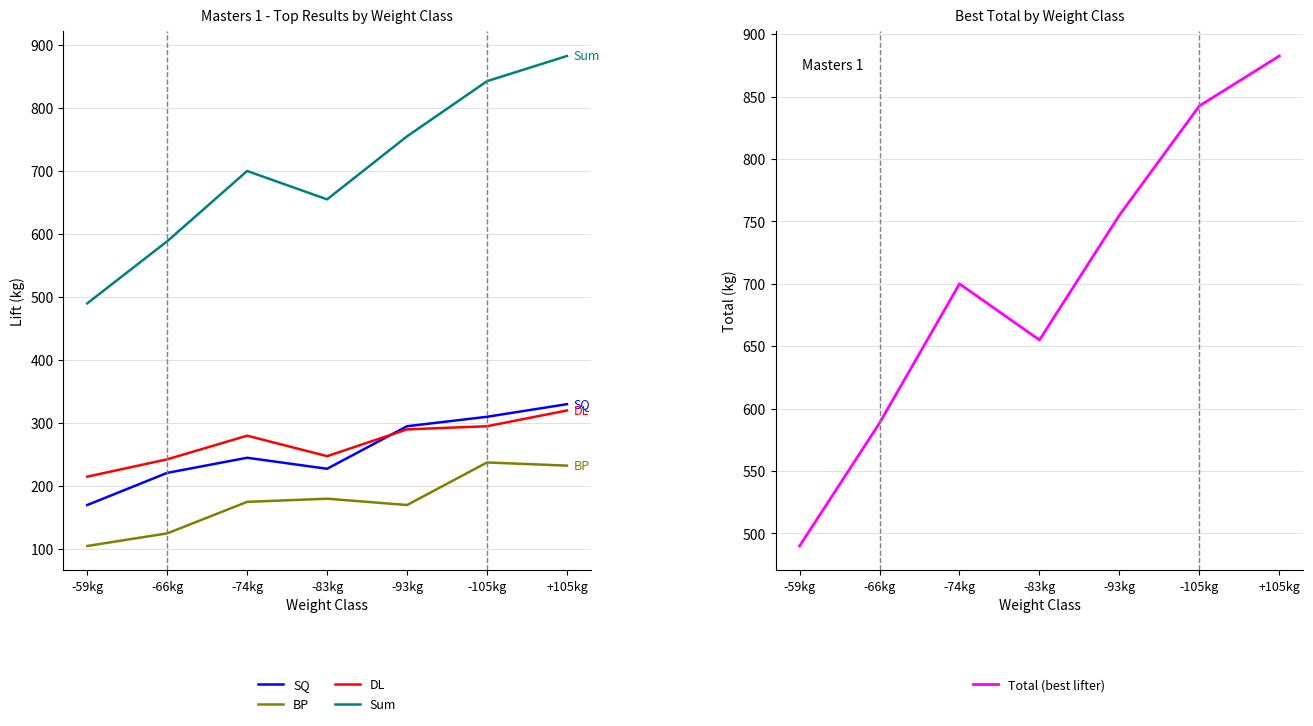

The value of Total at -59kg is 490.0. True or false?

True